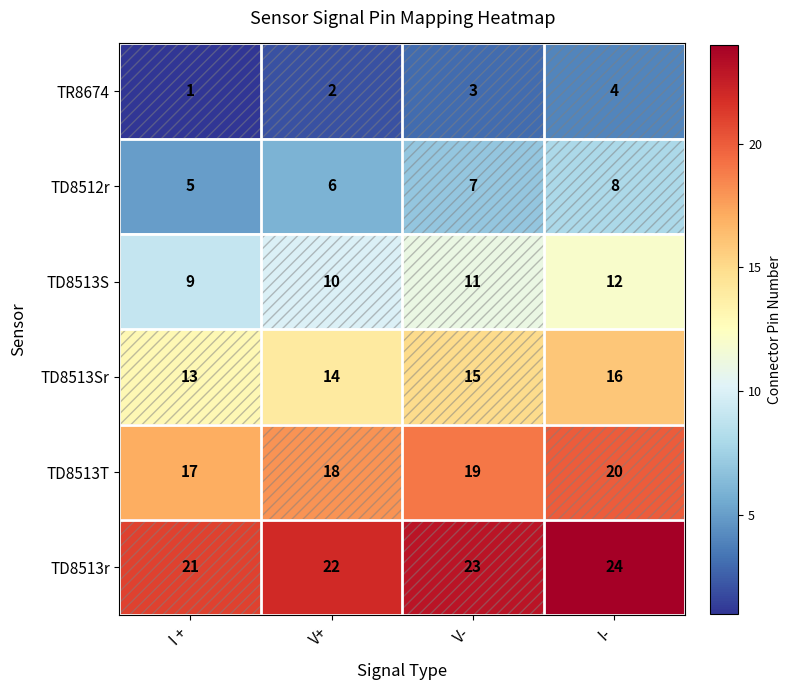

Is it true that TR8674 equals 2 at I +?

False